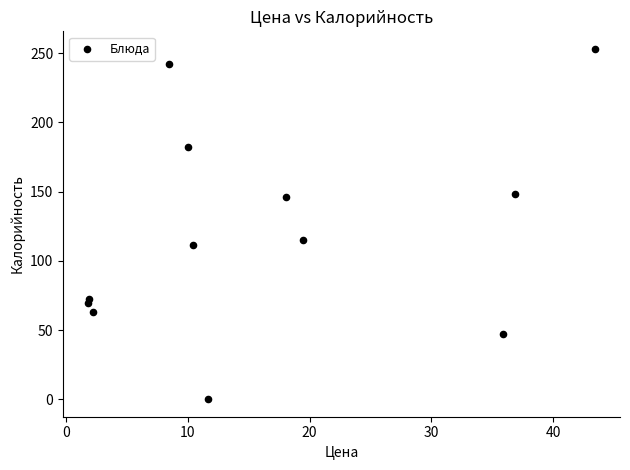

What Y value in the scatter plot is closest to 126?

114.9